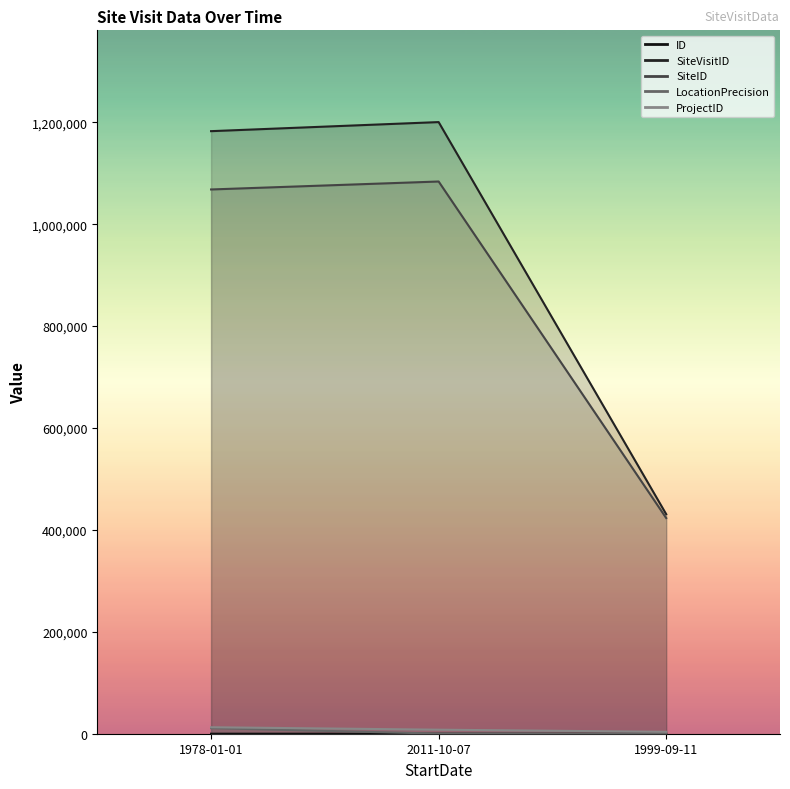

At which label does LocationPrecision first exceed 200?

1978-01-01